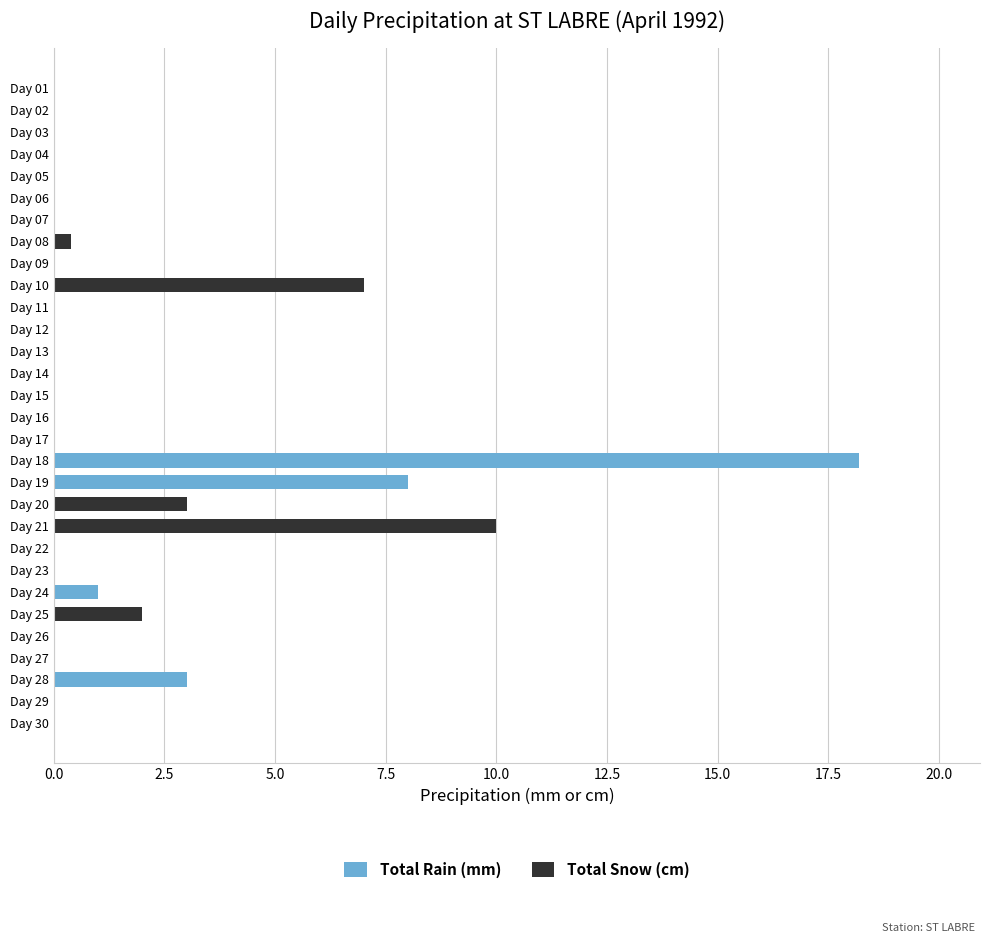

At which category is the sum across all series the highest?

Day 18